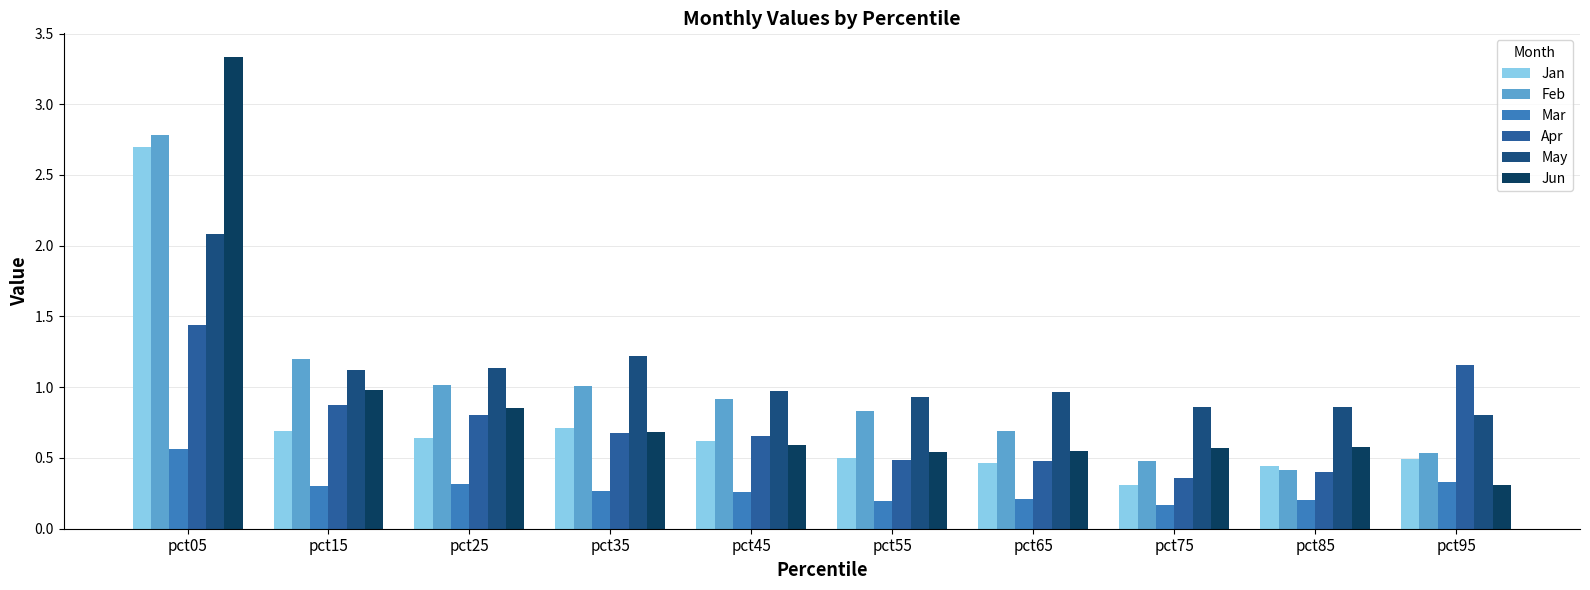

What is the sum of all Feb values?

9.9